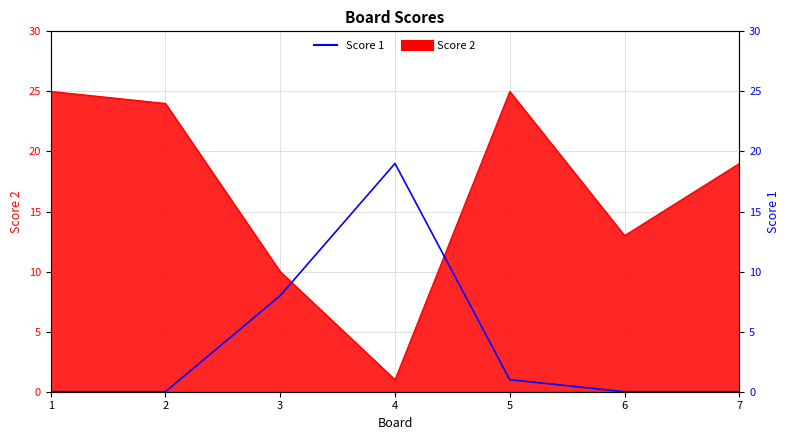

True or false: the data shows 8 at 6.

False